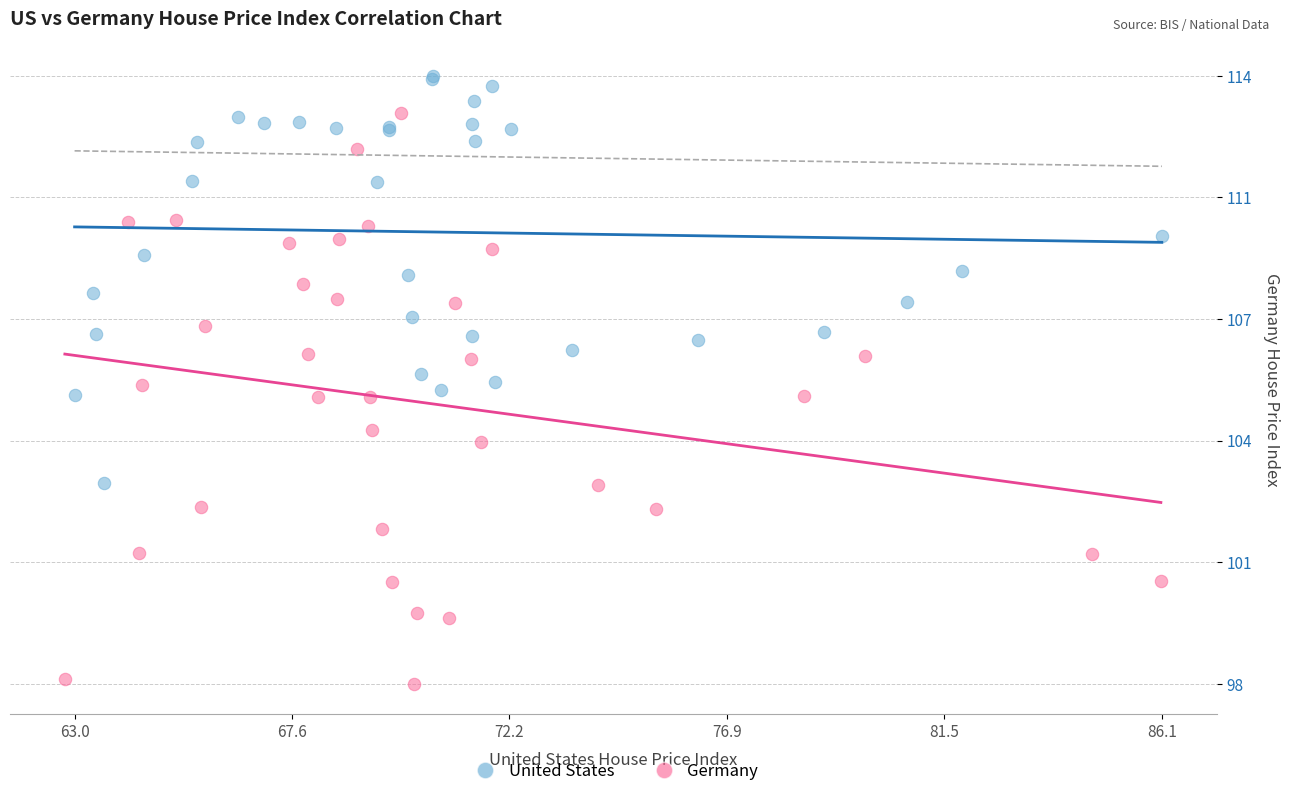

Which series reaches the minimum Y coordinate?

Germany